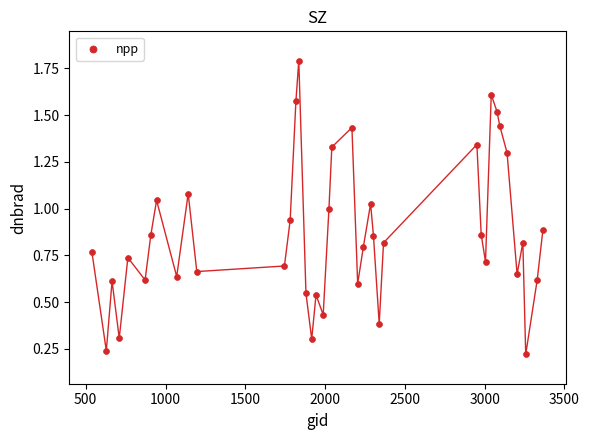

What is the range of X values (max minus min)?

2826.0